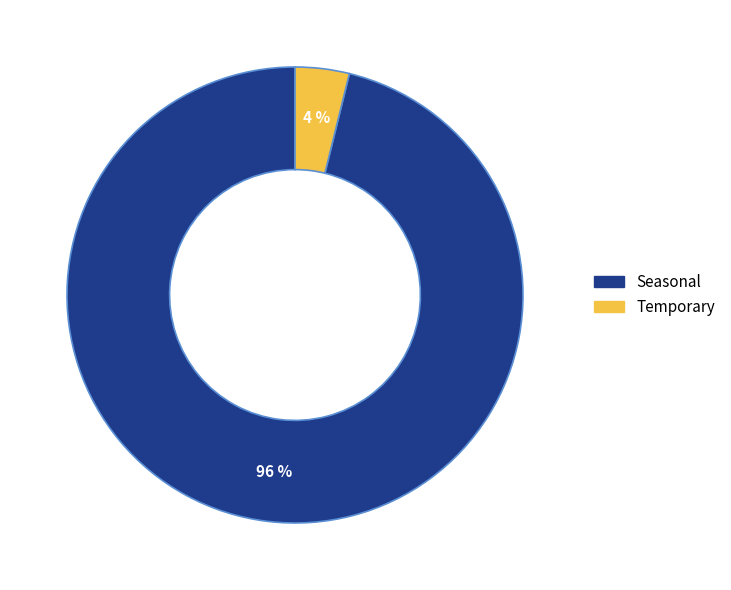

What is the majority slice?

Seasonal